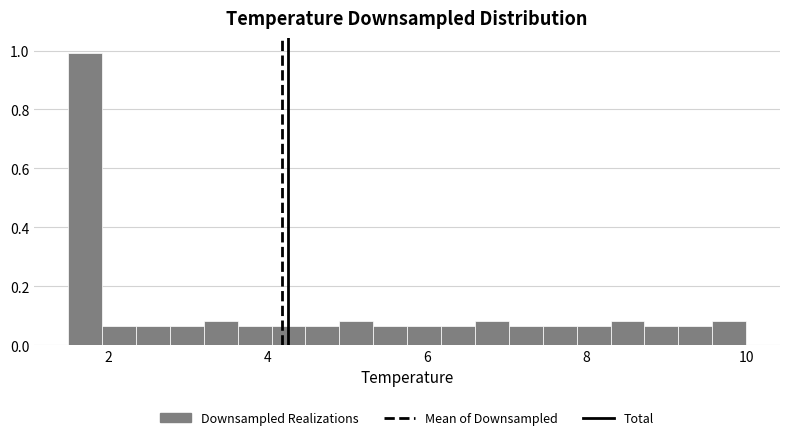

Around what value on the x-axis is the tallest bar? Give the approximate position of its centre, as read against the axis.

1.8